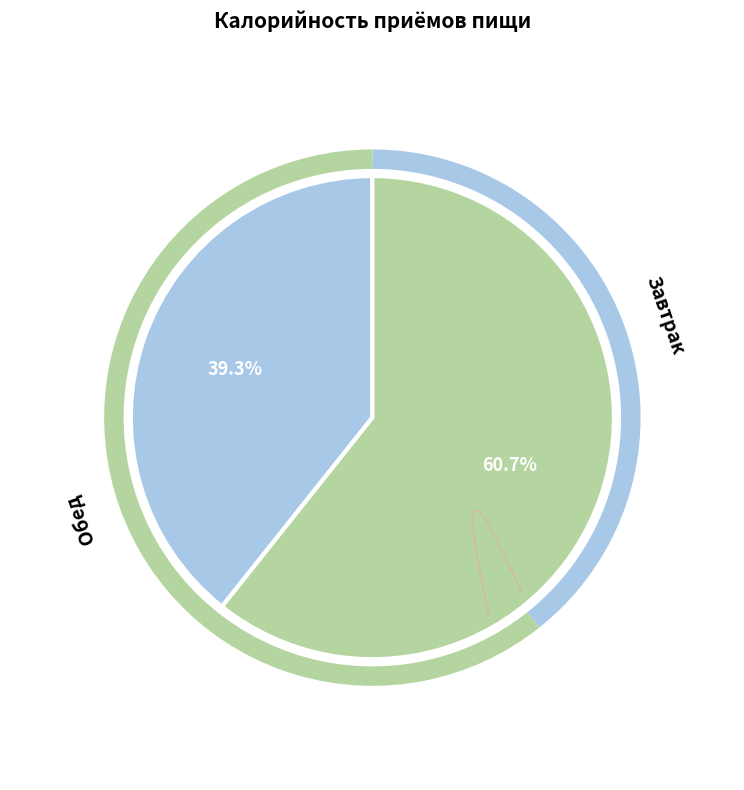

To the nearest percent, what portion does Обед represent?

61%